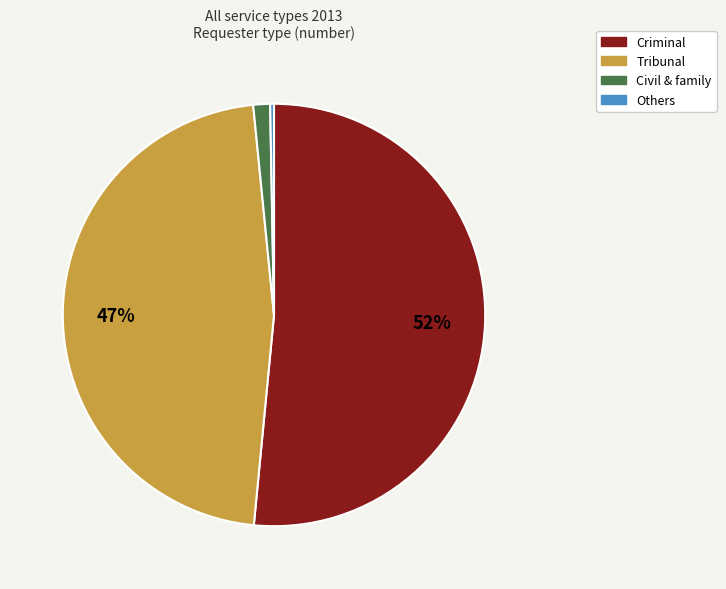

Which category accounts for the majority?

Criminal